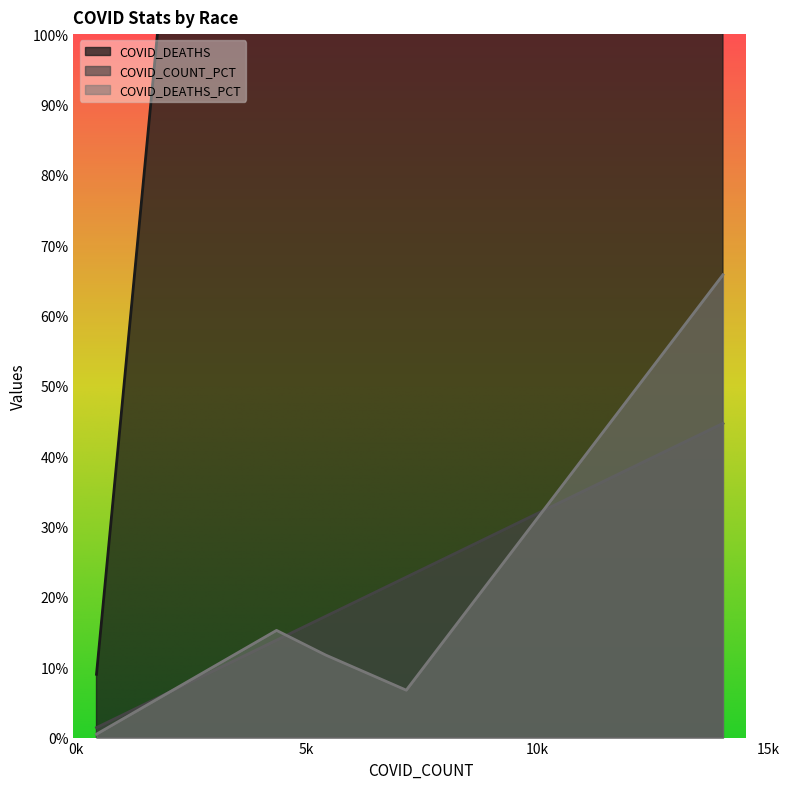

True or false: COVID_COUNT_PCT and COVID_DEATHS intersect in this chart.

False